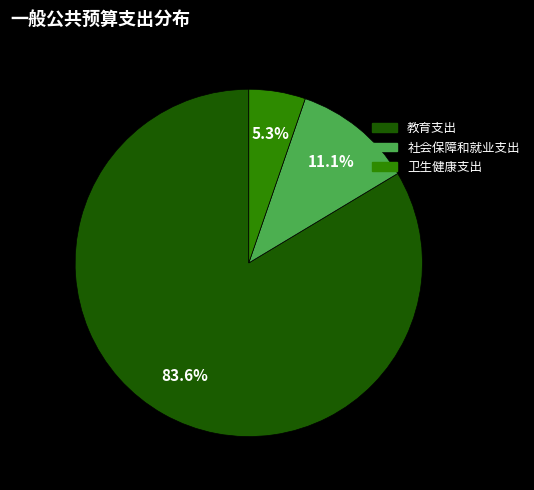

To the nearest percent, what is the combined percentage of 社会保障和就业支出 and 卫生健康支出?

16%